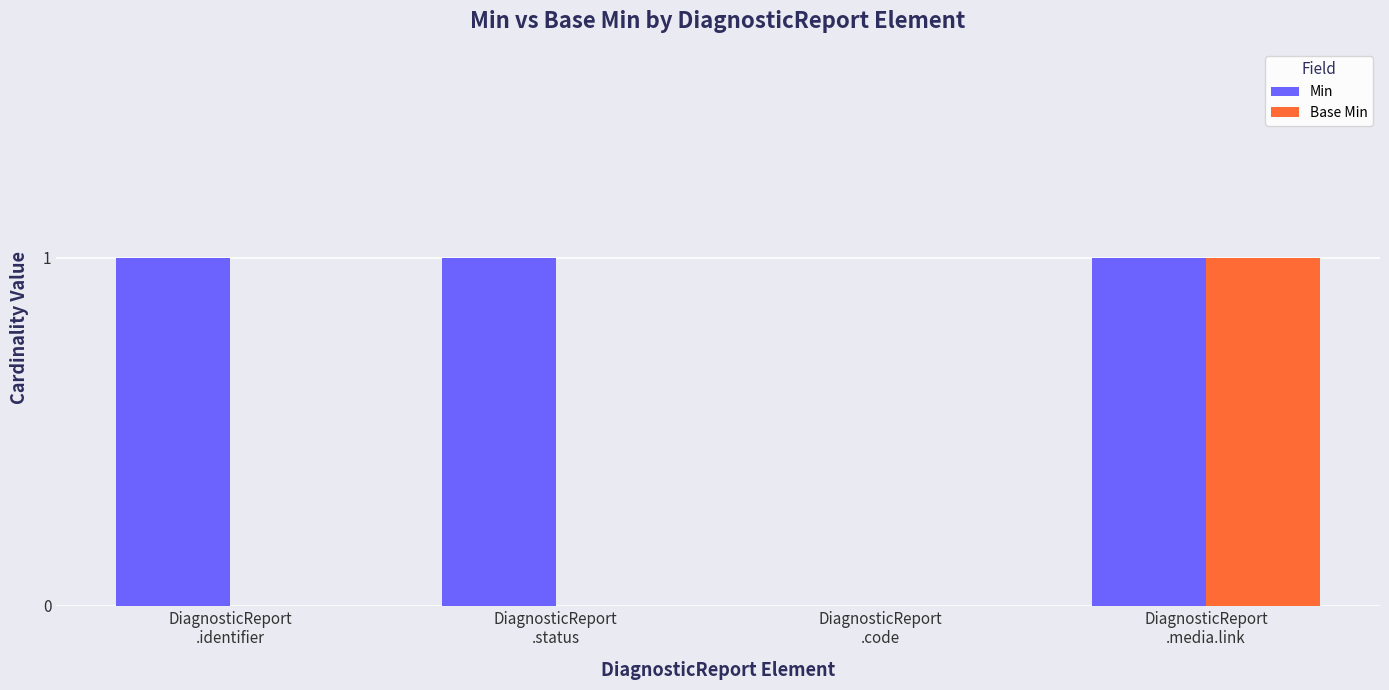

What is the sum of all Min values?

3